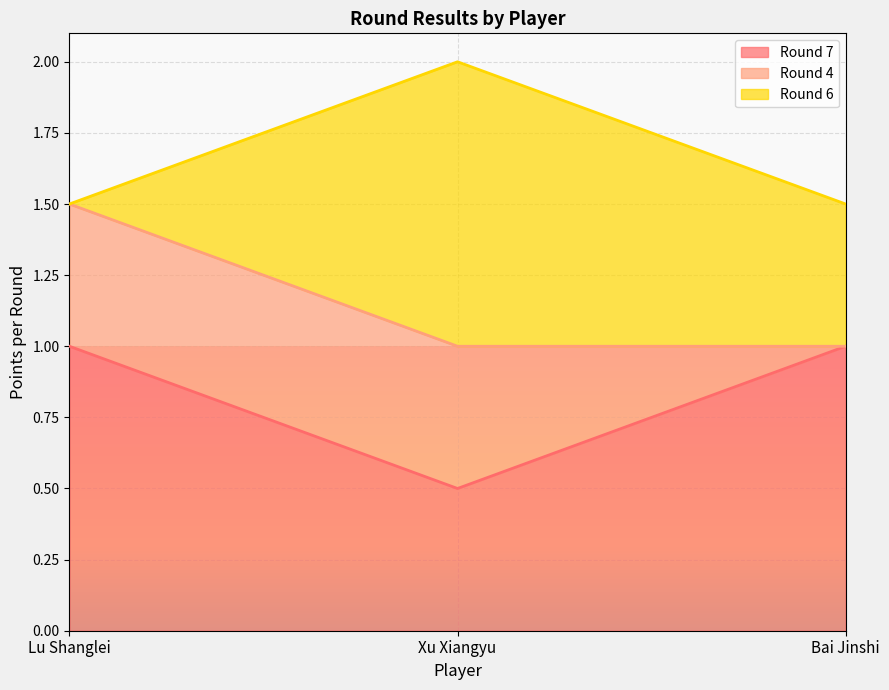

What is the difference between the Round 7 values at Xu Xiangyu and Lu Shanglei?

0.5